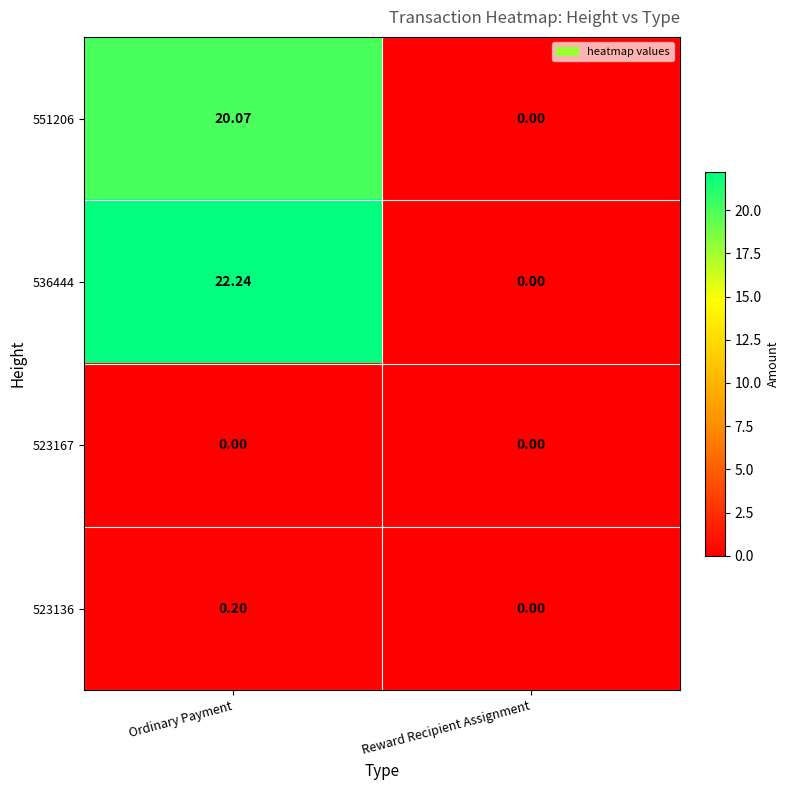

What is the greatest value displayed?

22.2